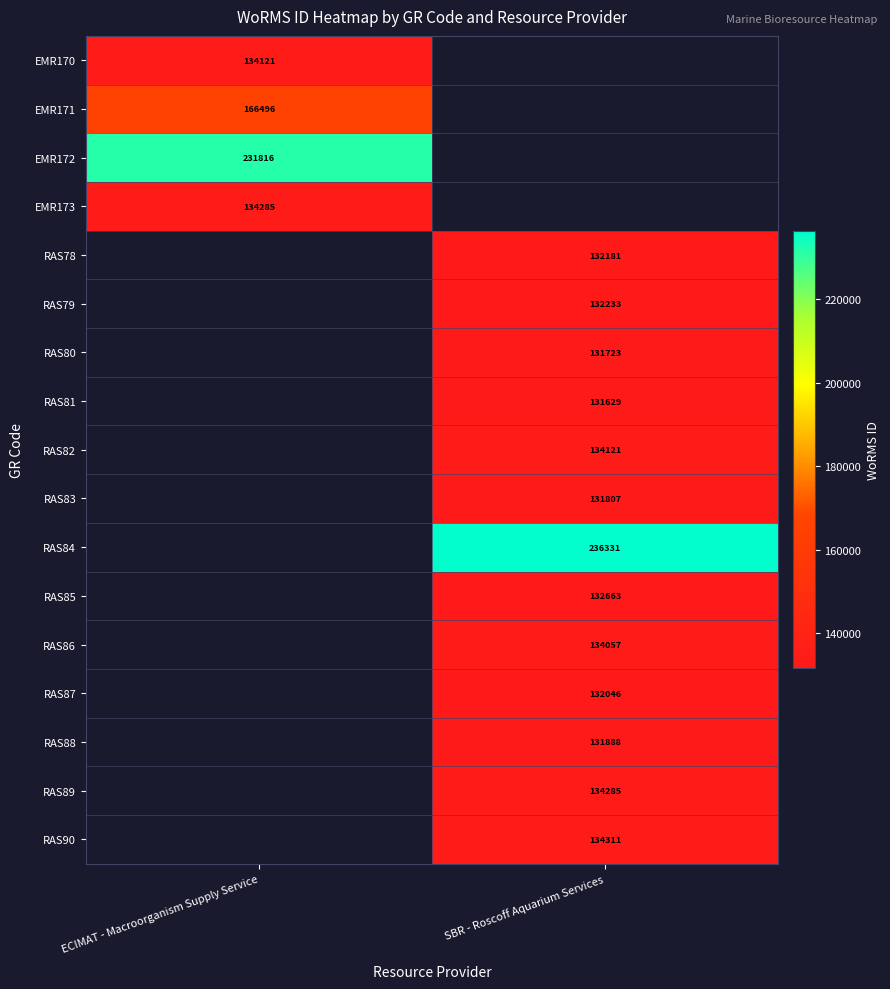

Is it true that RAS82 equals 134121 at SBR - Roscoff Aquarium Services?

True